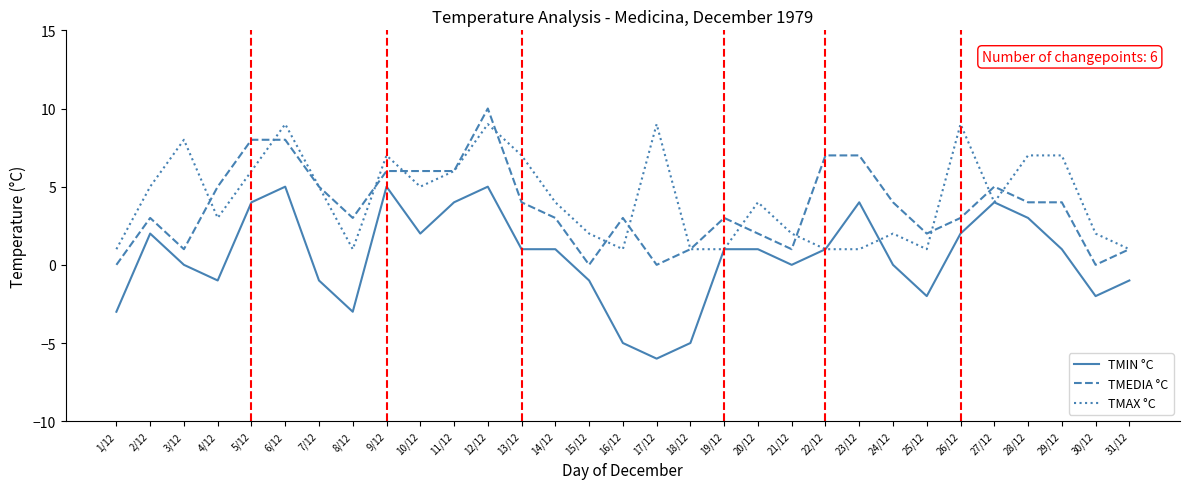

At how many categories does at least one series exceed 0?

31